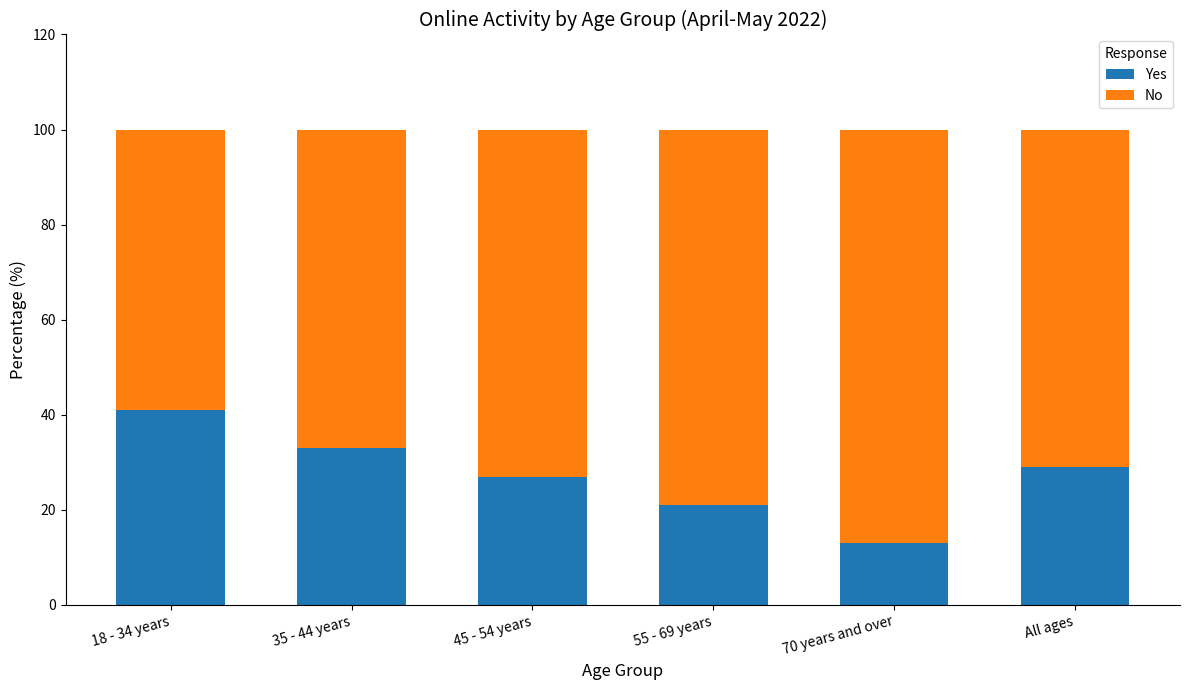

How many series are shown in this chart?

2